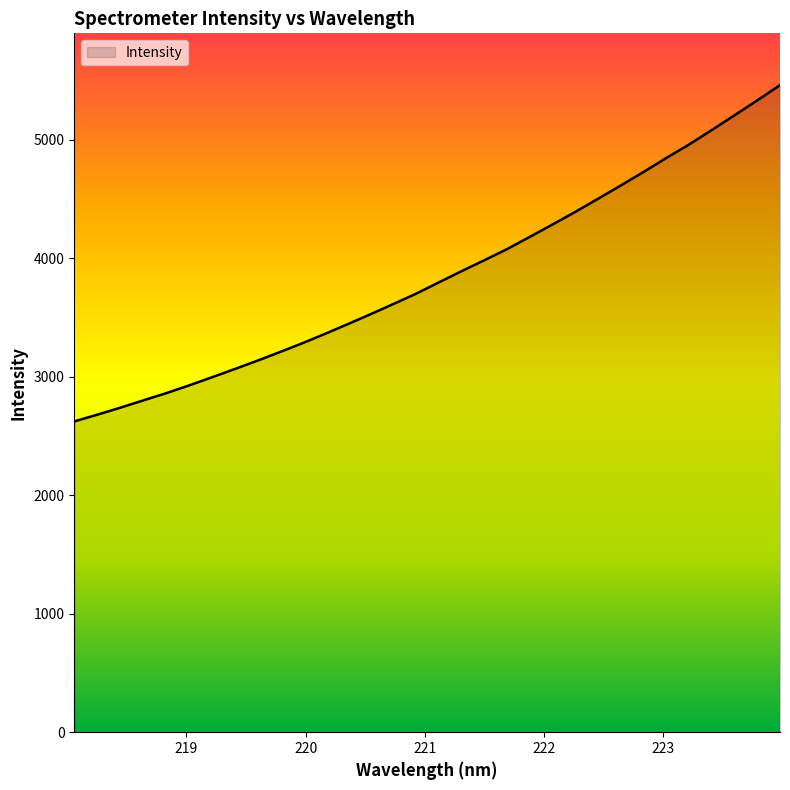

What is the difference between the maximum and minimum values?

2837.8